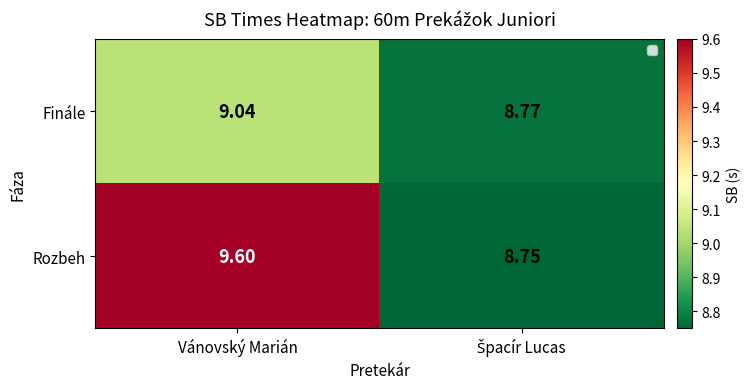

At which category is the sum across all series the highest?

Vánovský Marián